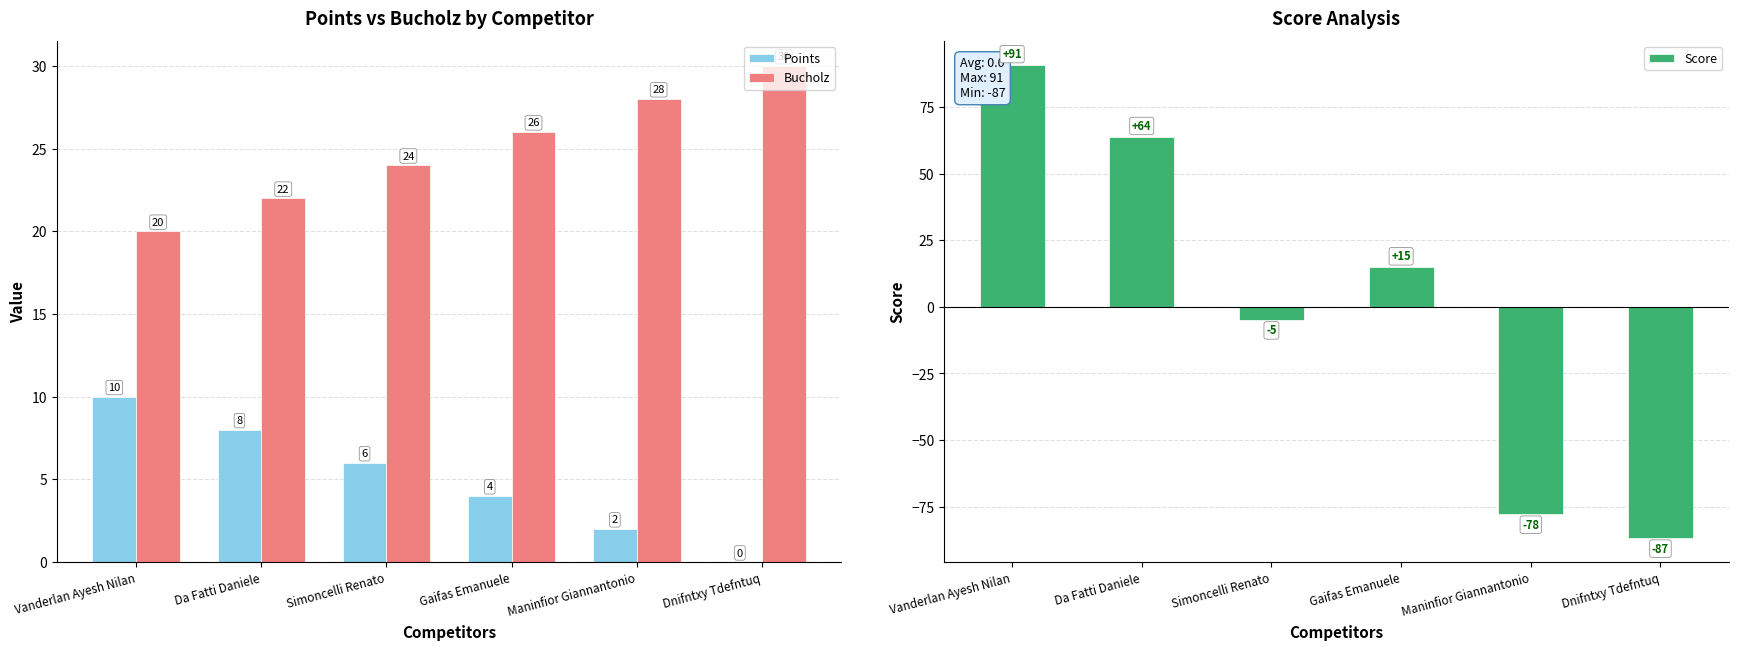

Which series has the largest range (max minus min)?

Score